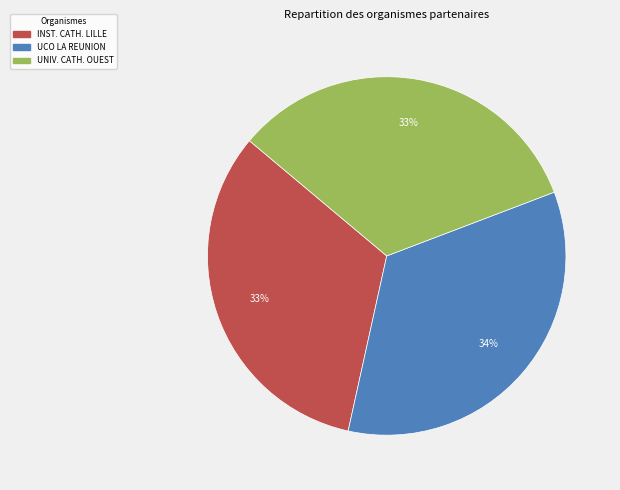

To the nearest percent, what is the average slice percentage?

33%